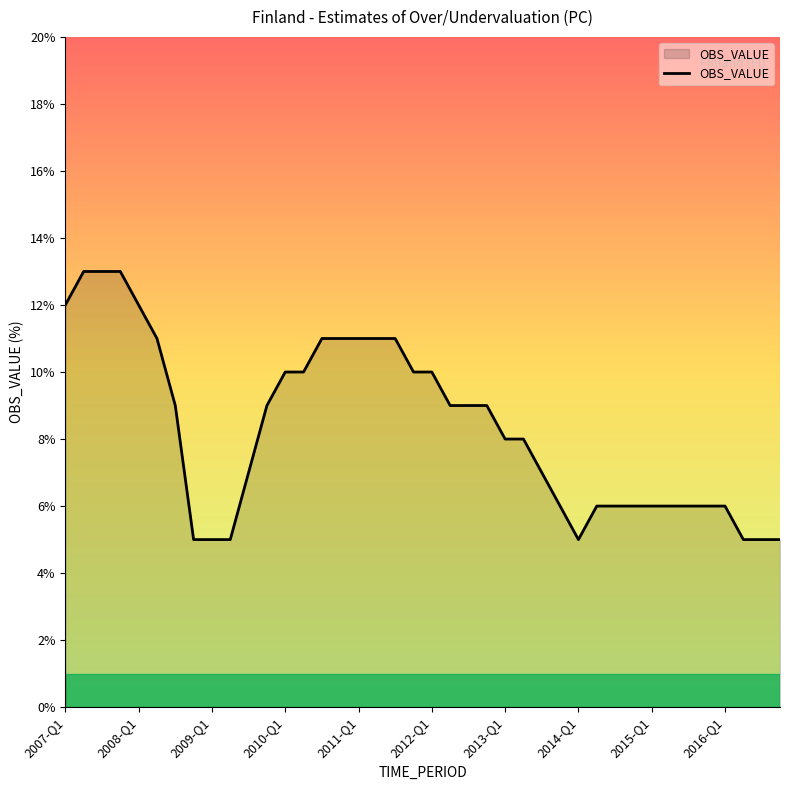

How many values are below 9?

20